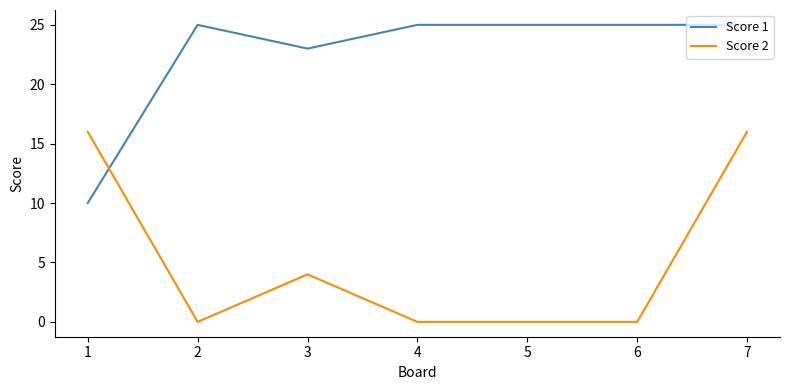

How many intersections are there between Score 1 and Score 2?

1